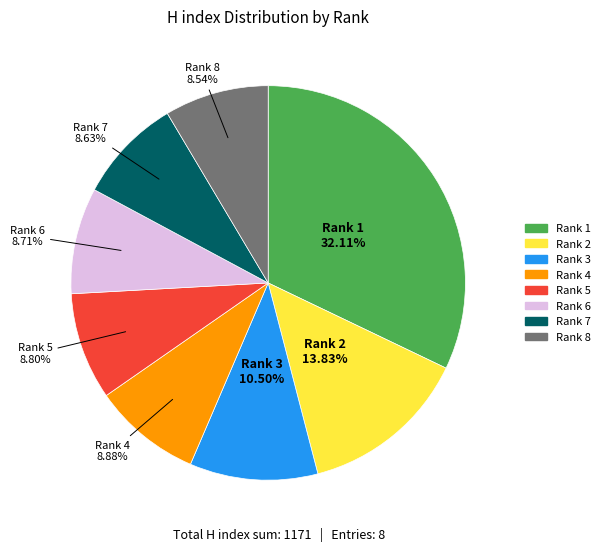

Is Rank 8 the majority of the pie?

No